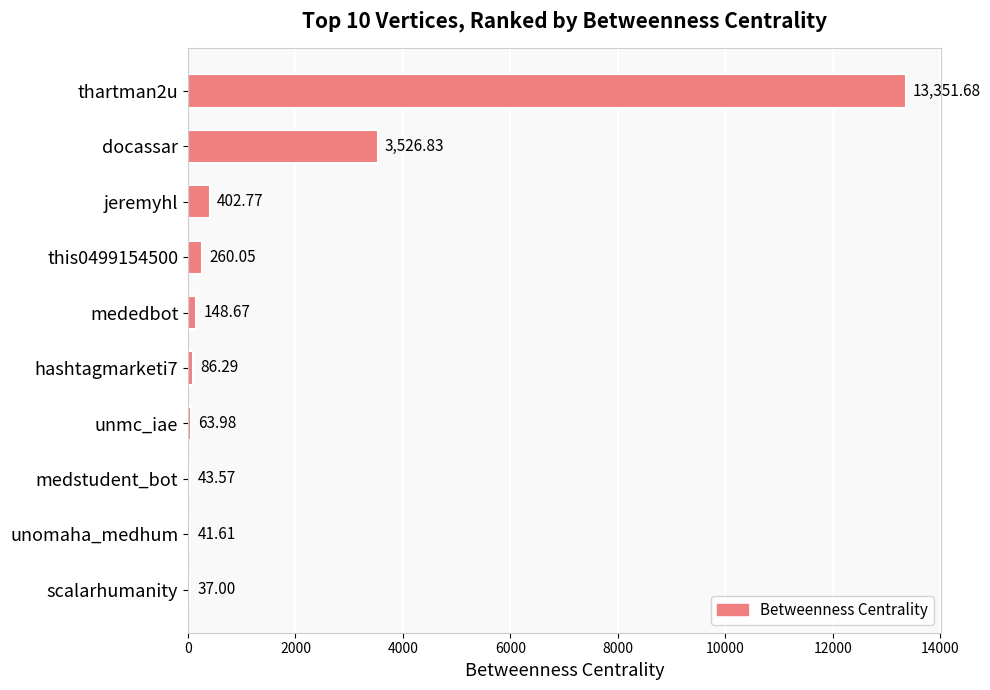

Does the chart contain stacked bars?

No